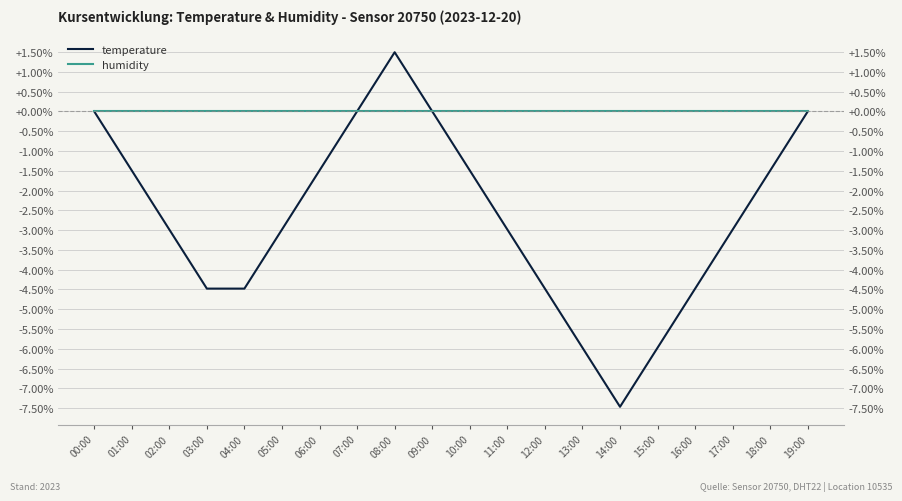

Reading left to right, list all the values displayed in this chart.

temperature: 00:00=0.0	01:00=-1.5	02:00=-3.0	03:00=-4.5	04:00=-4.5	05:00=-3.0	06:00=-1.5	07:00=0.0	08:00=1.5	09:00=0.0	10:00=-1.5	11:00=-3.0	12:00=-4.5	13:00=-6.0	14:00=-7.5	15:00=-6.0	16:00=-4.5	17:00=-3.0	18:00=-1.5	19:00=0.0
humidity: 00:00=0.0	01:00=0.0	02:00=0.0	03:00=0.0	04:00=0.0	05:00=0.0	06:00=0.0	07:00=0.0	08:00=0.0	09:00=0.0	10:00=0.0	11:00=0.0	12:00=0.0	13:00=0.0	14:00=0.0	15:00=0.0	16:00=0.0	17:00=0.0	18:00=0.0	19:00=0.0